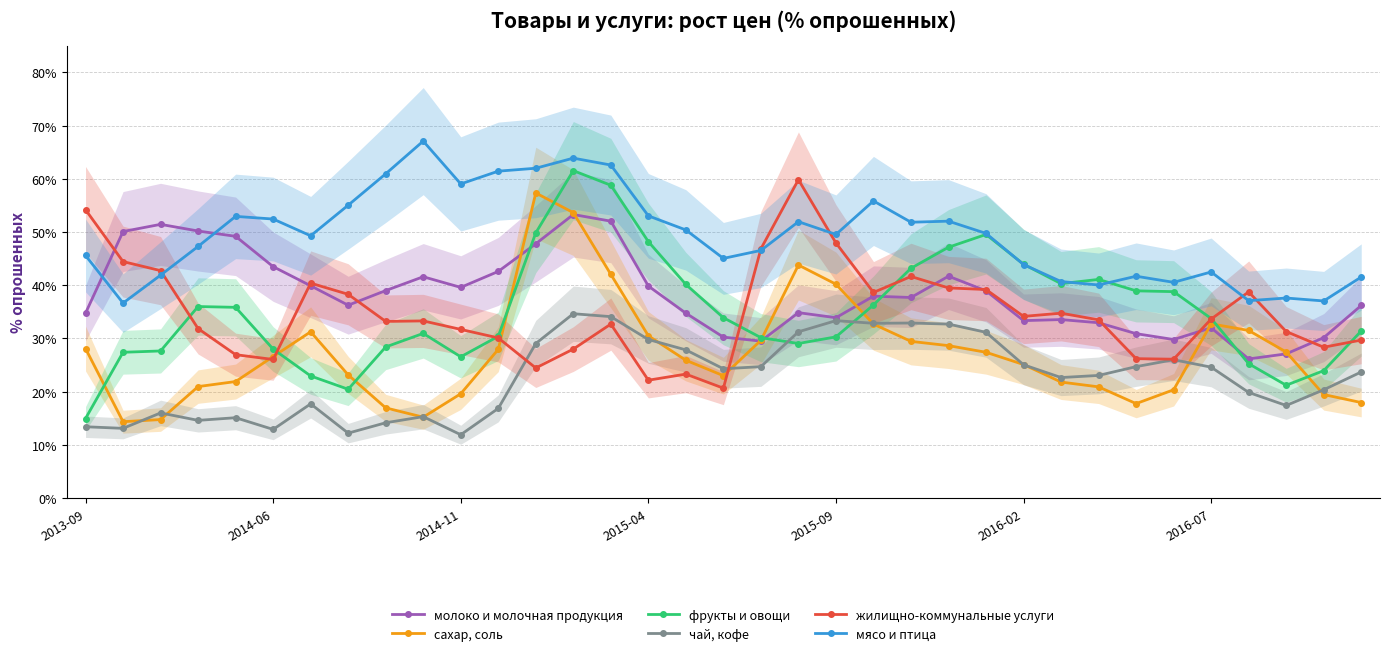

What is the difference between the highest and lowest values at 16?

27.1